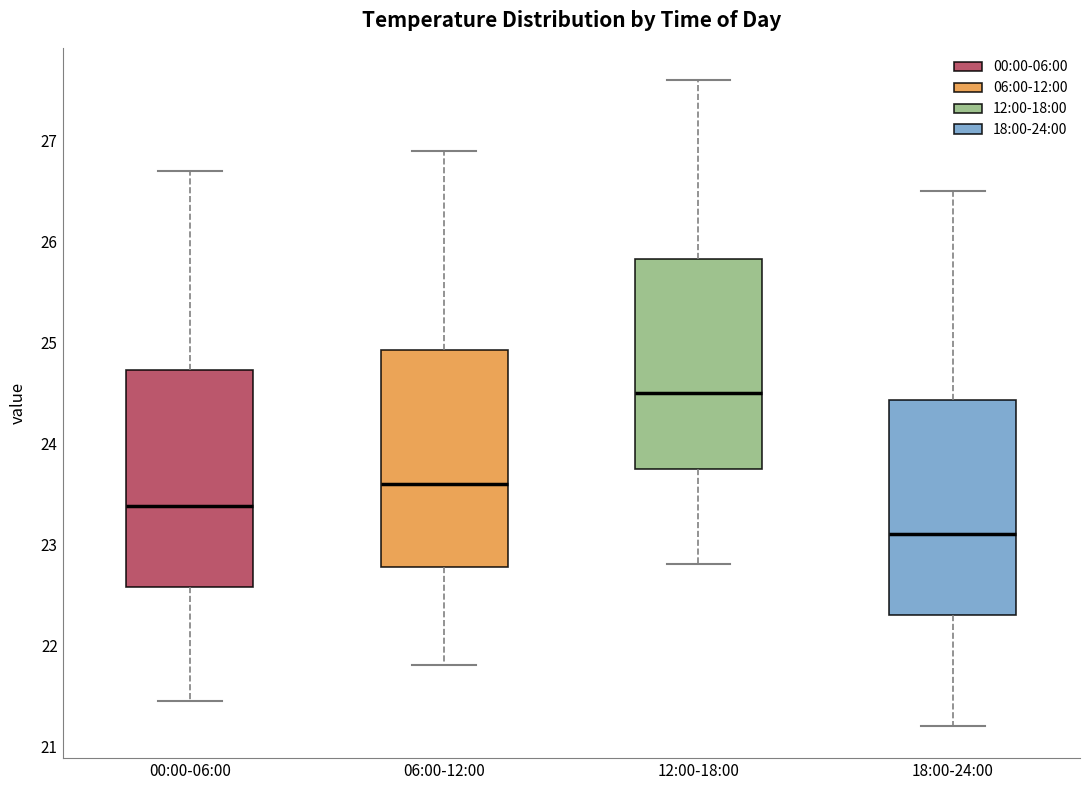

Reading left to right, transcribe this box plot: for each box, give where its median line is, the range the box spans, and where its two whiskers end, as read against the y-axis. The values are not printed on the chart, so give them approximately, as read against the axis.

00:00-06:00: median 23.4, box 22.6 to 24.7, whiskers 21.5 to 26.7
06:00-12:00: median 23.6, box 22.8 to 24.9, whiskers 21.8 to 26.9
12:00-18:00: median 24.5, box 23.8 to 25.8, whiskers 22.8 to 27.6
18:00-24:00: median 23.1, box 22.3 to 24.4, whiskers 21.2 to 26.5